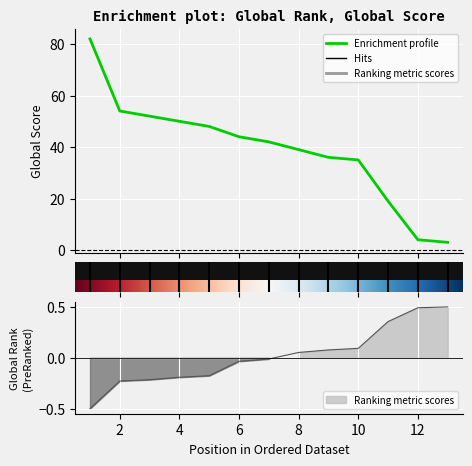

The Global Rank series shows -0.2 at 5. True or false?

True